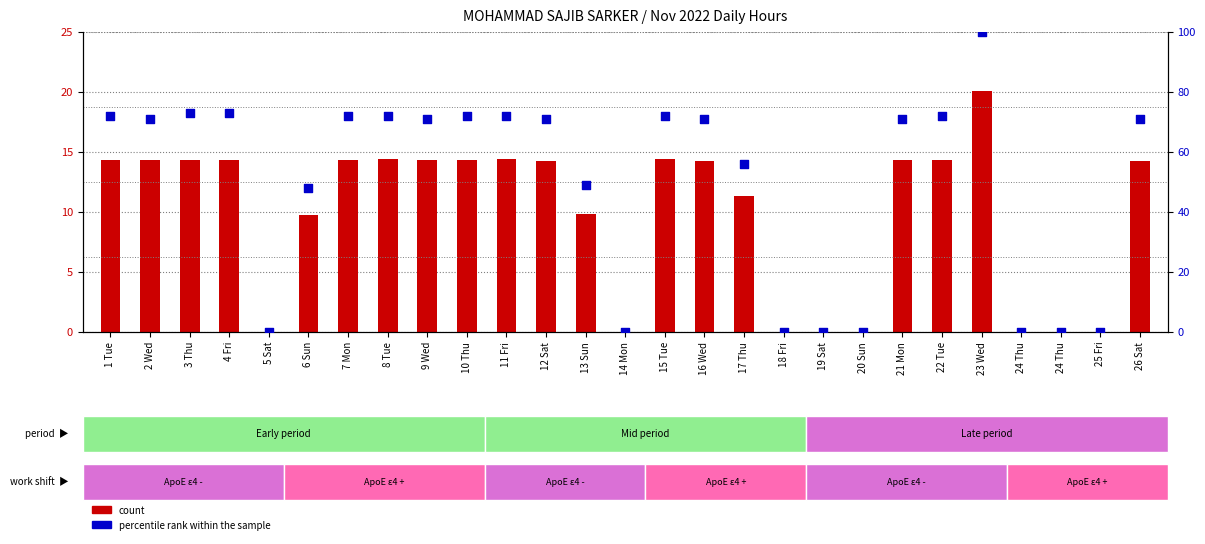

Which series has the largest total across all categories?

percentile rank within the sample